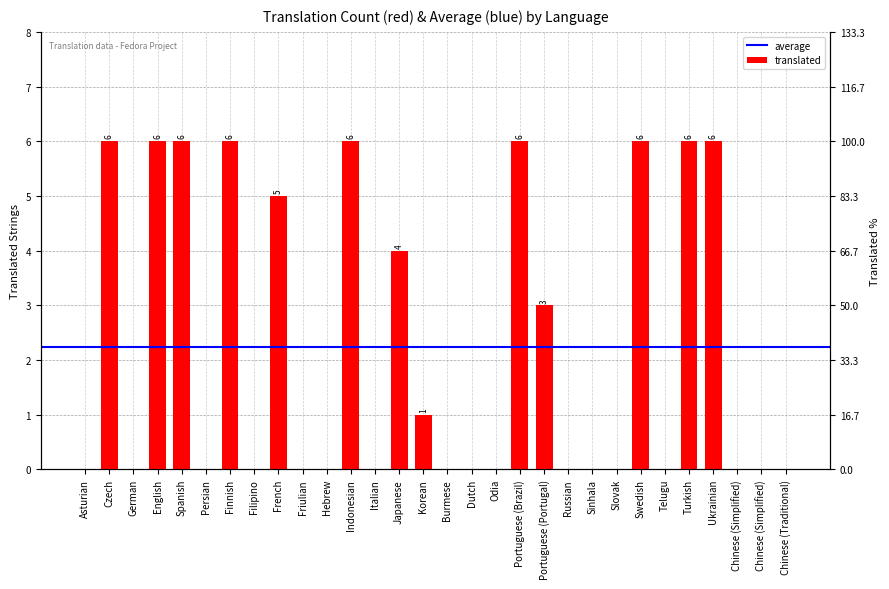

The chart shows a value of 6 at Ukrainian. True or false?

True